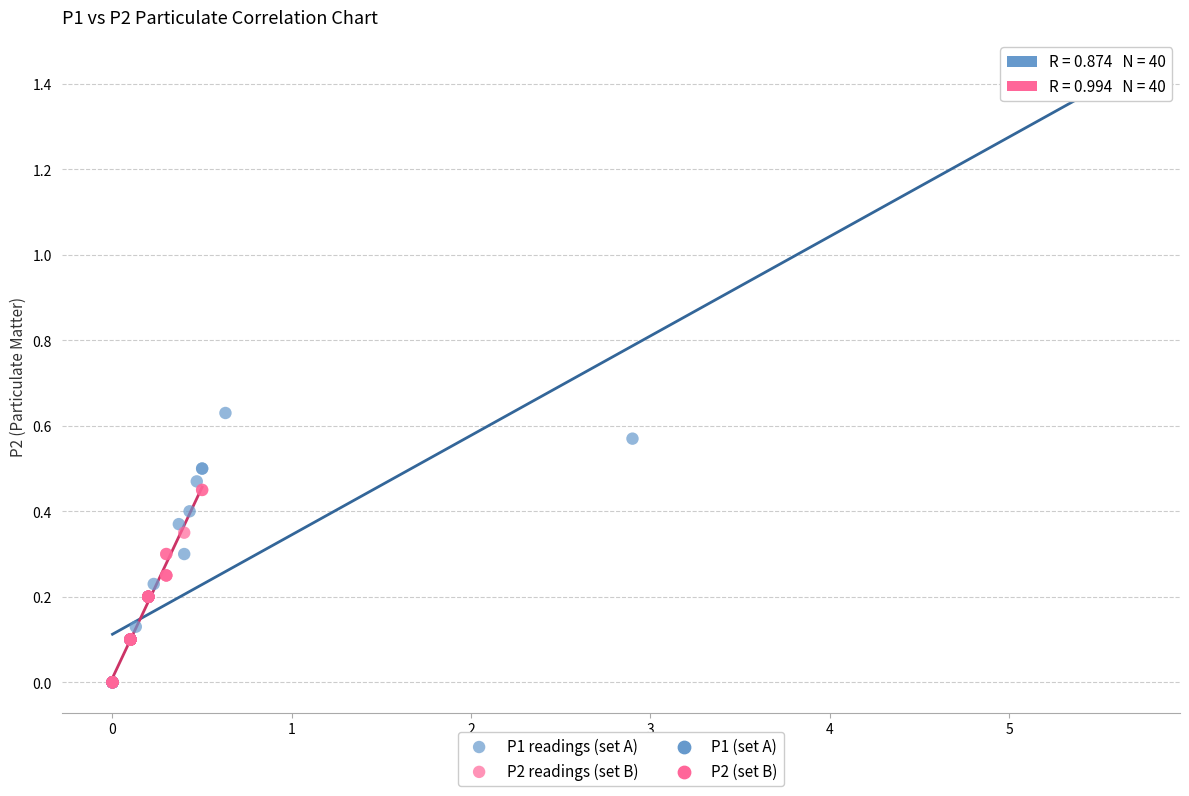

Which series contains the highest Y value?

P1 readings (set A)